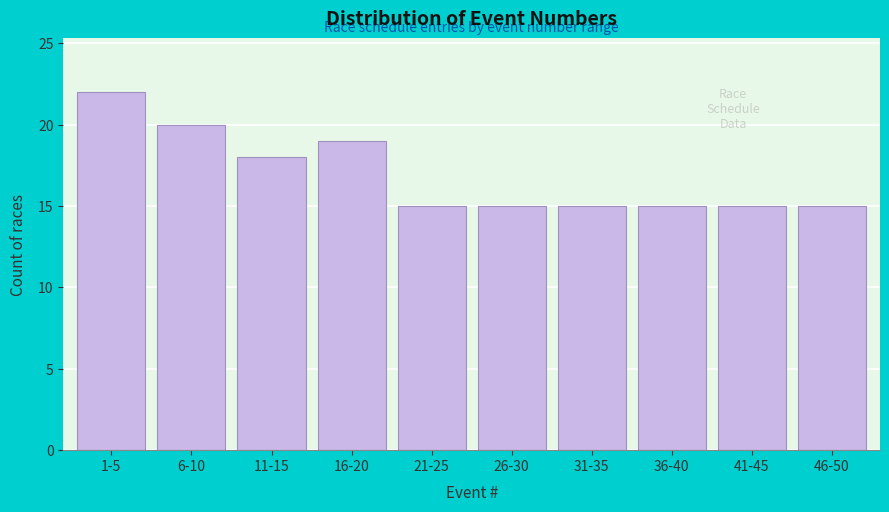

Reading left to right, what are all the values shown in this chart?

1-5=22	6-10=20	11-15=18	16-20=19	21-25=15	26-30=15	31-35=15	36-40=15	41-45=15	46-50=15